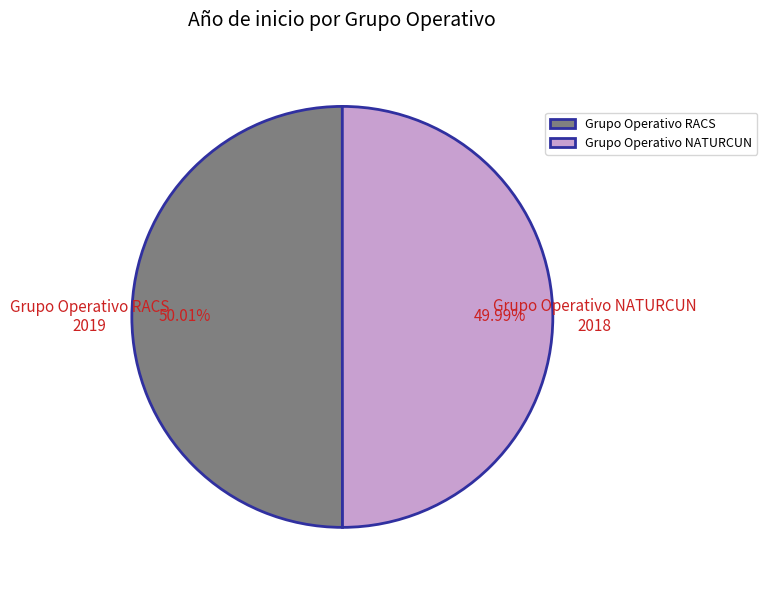

To the nearest percent, what percentage of the pie is Grupo Operativo RACS?

50%